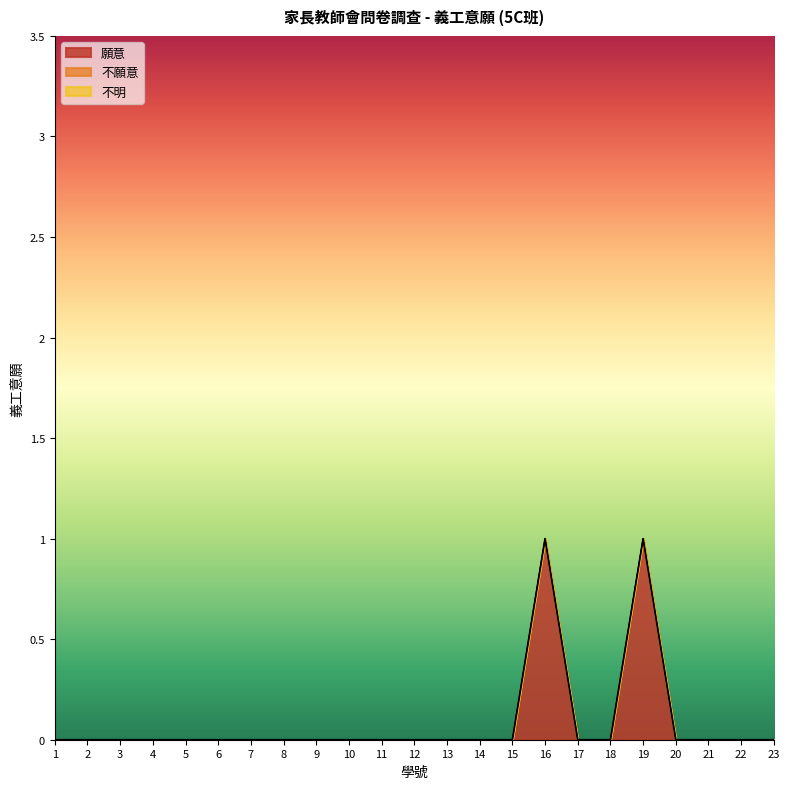

The value of 不明 at 17 is 0. True or false?

True